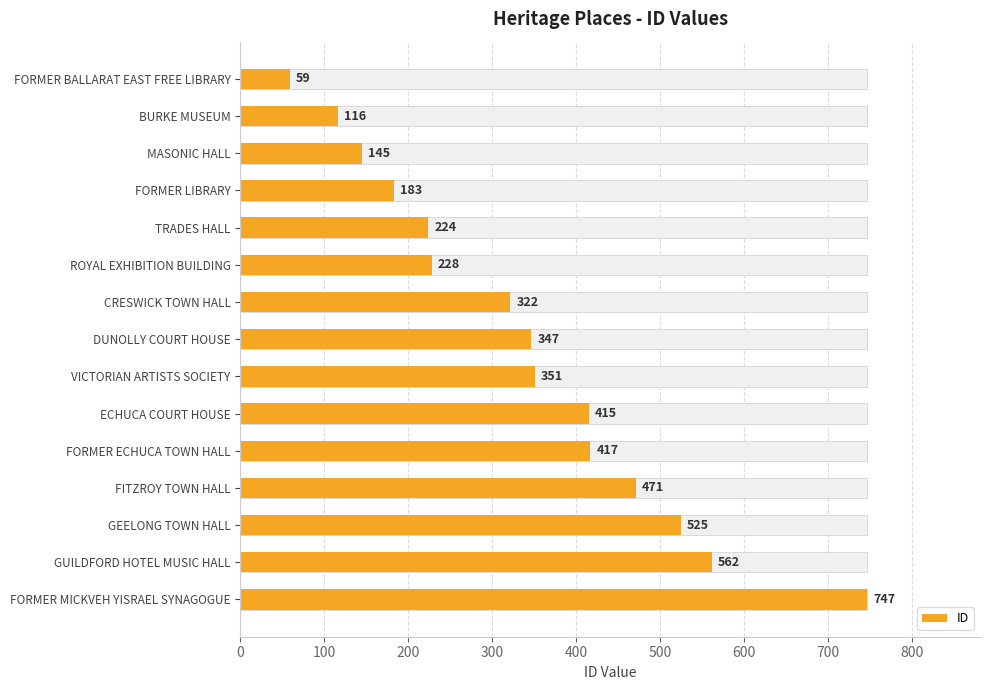

What is the maximum value shown in the chart?

747